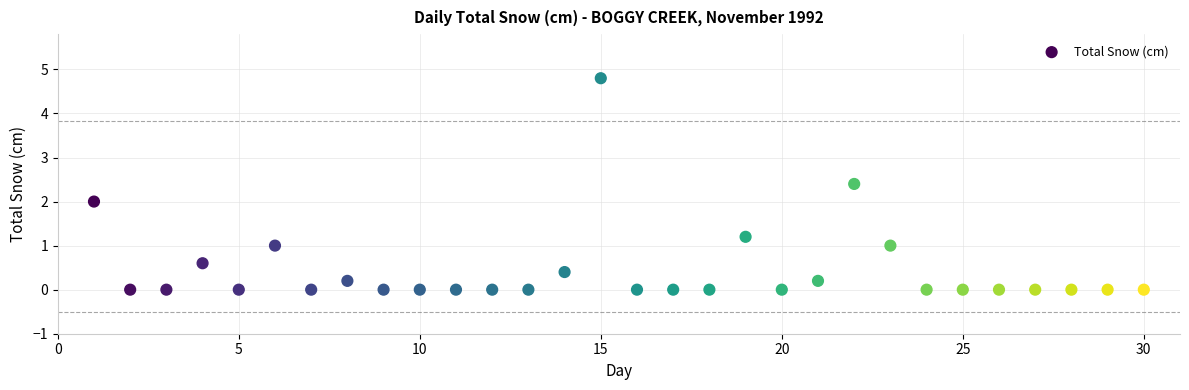

What is the range of Y values (max minus min)?

4.8